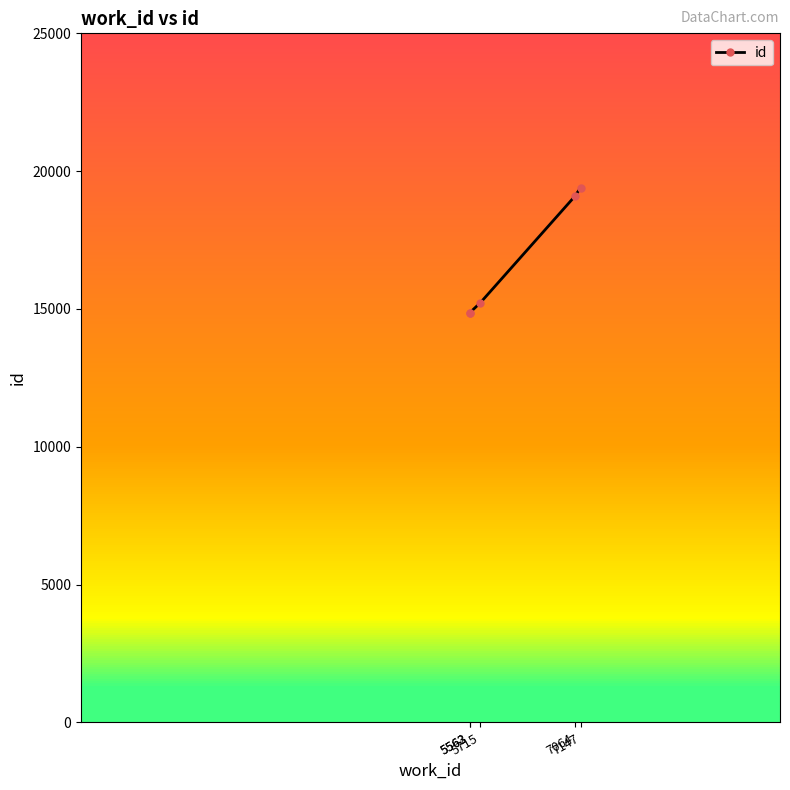

Where is the data nearest to the value 17132?

5715